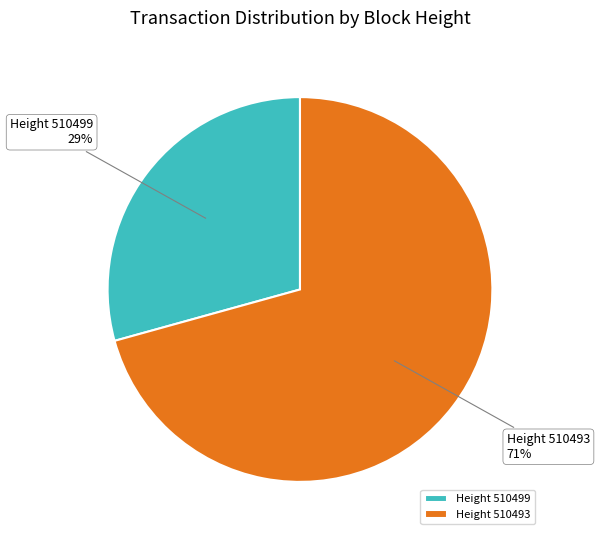

What is the largest slice in the pie chart?

Height 510493